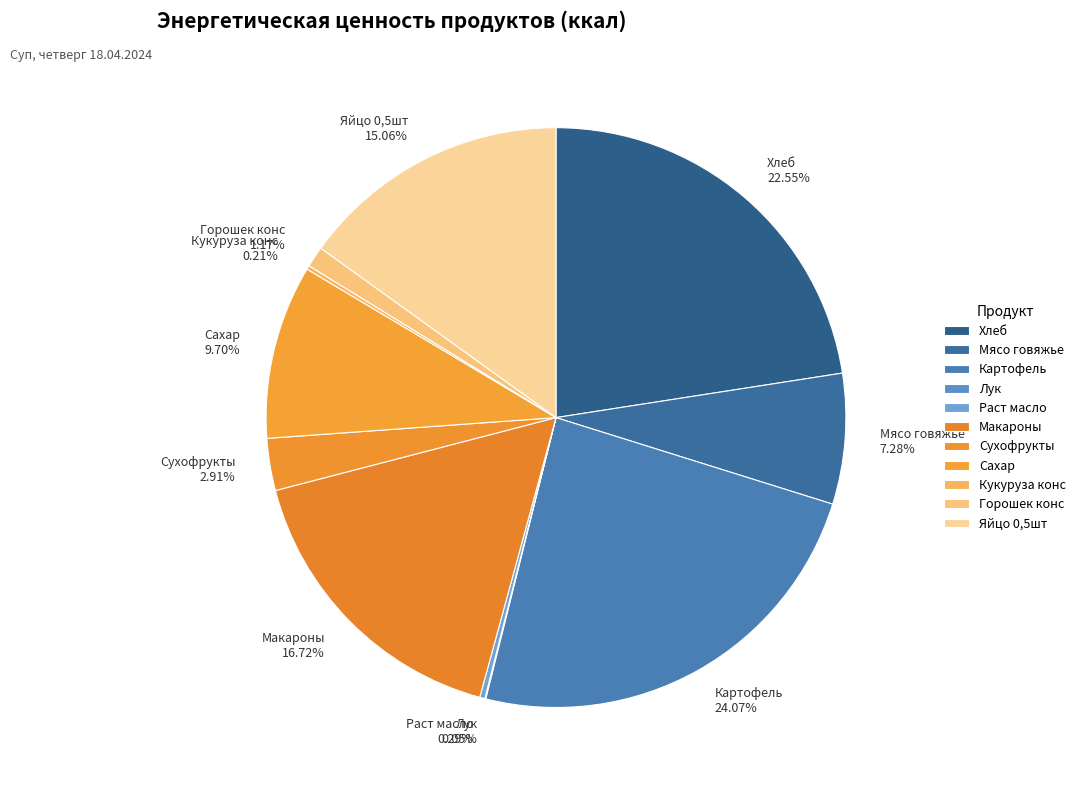

Does Мясо говяжье 7.28% represent more than half of the total?

No